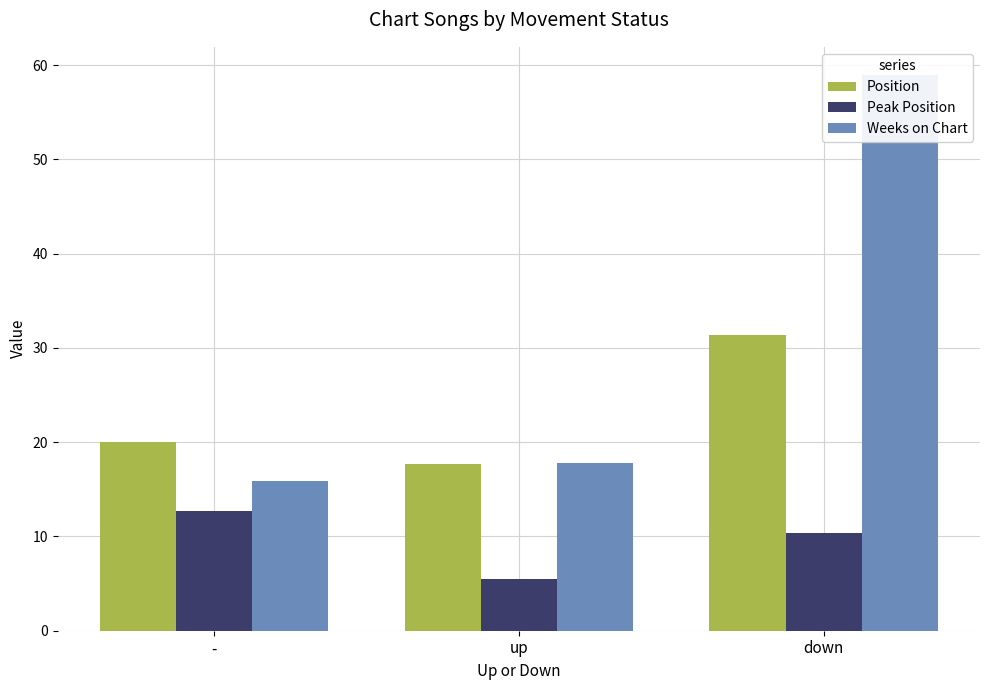

What is the total value across all series at -?

48.5